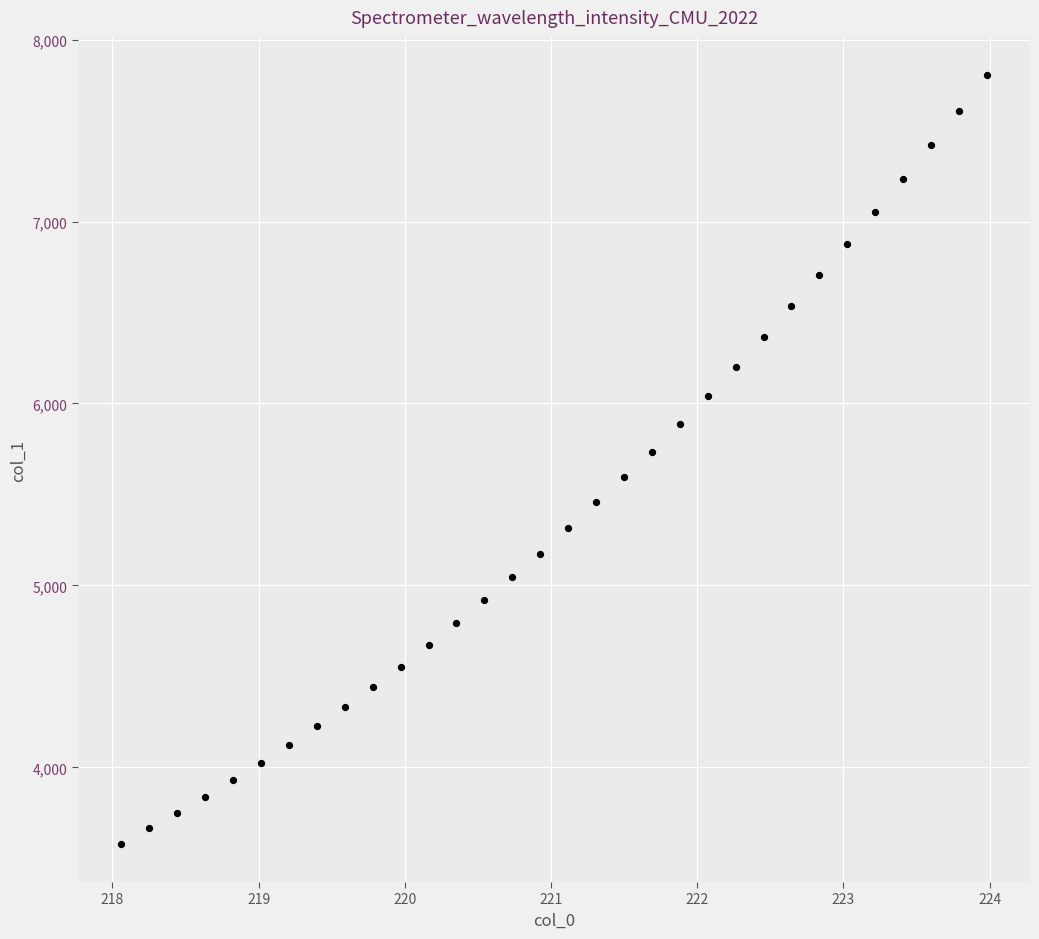

What is the range of X values (max minus min)?

5.9